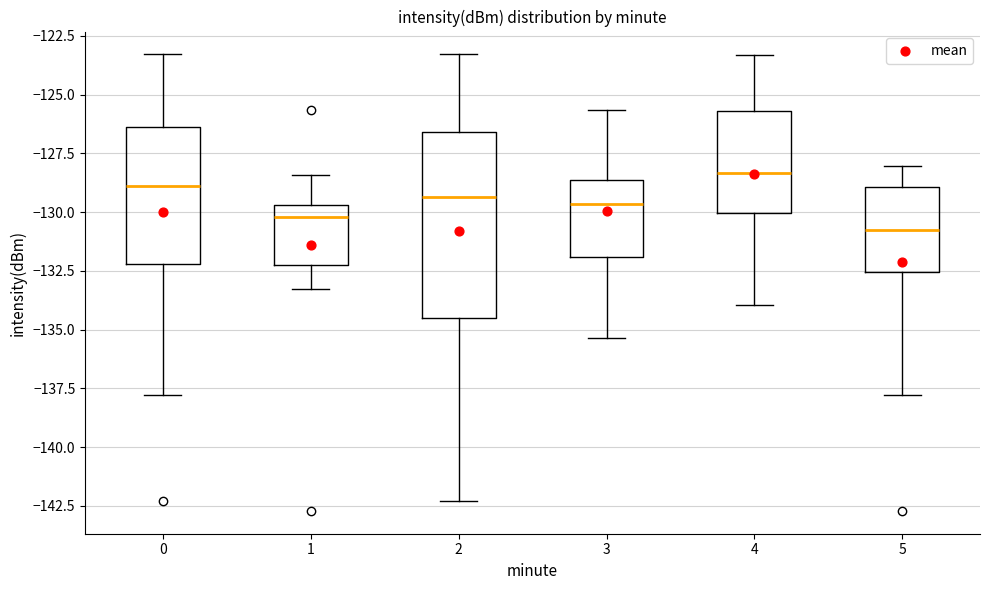

Which box's median line is the highest?

4